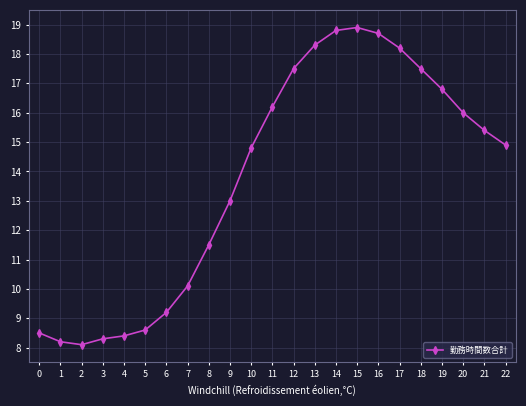

What is the difference between the second highest and minimum values?

10.7